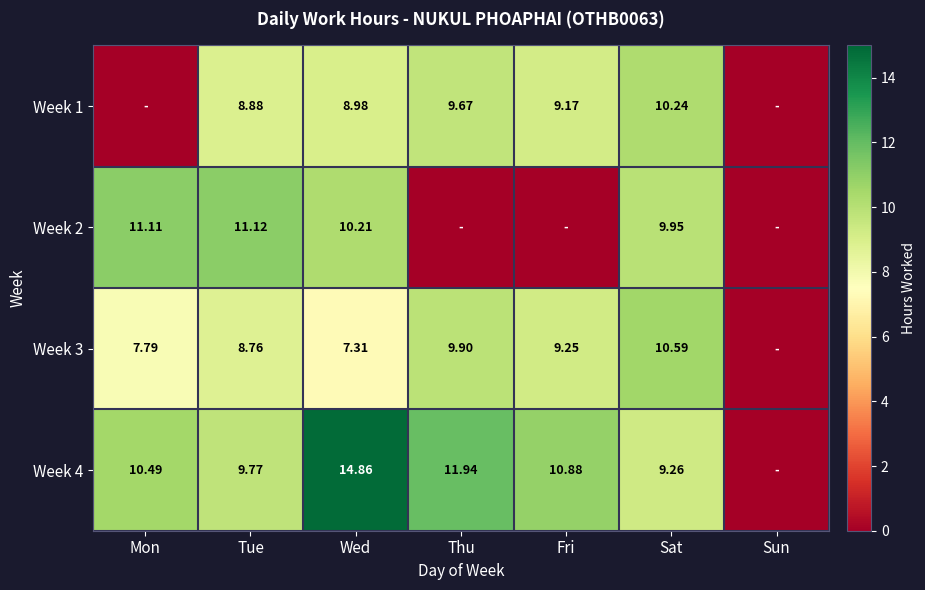

How many data points in Week 2 are less than 9?

3